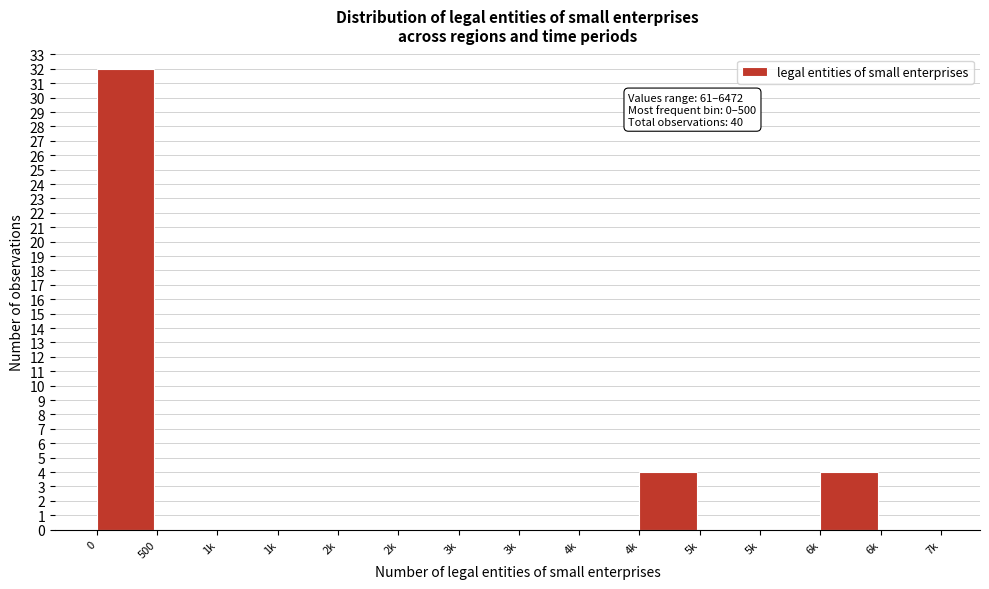

Are the bars horizontal?

No